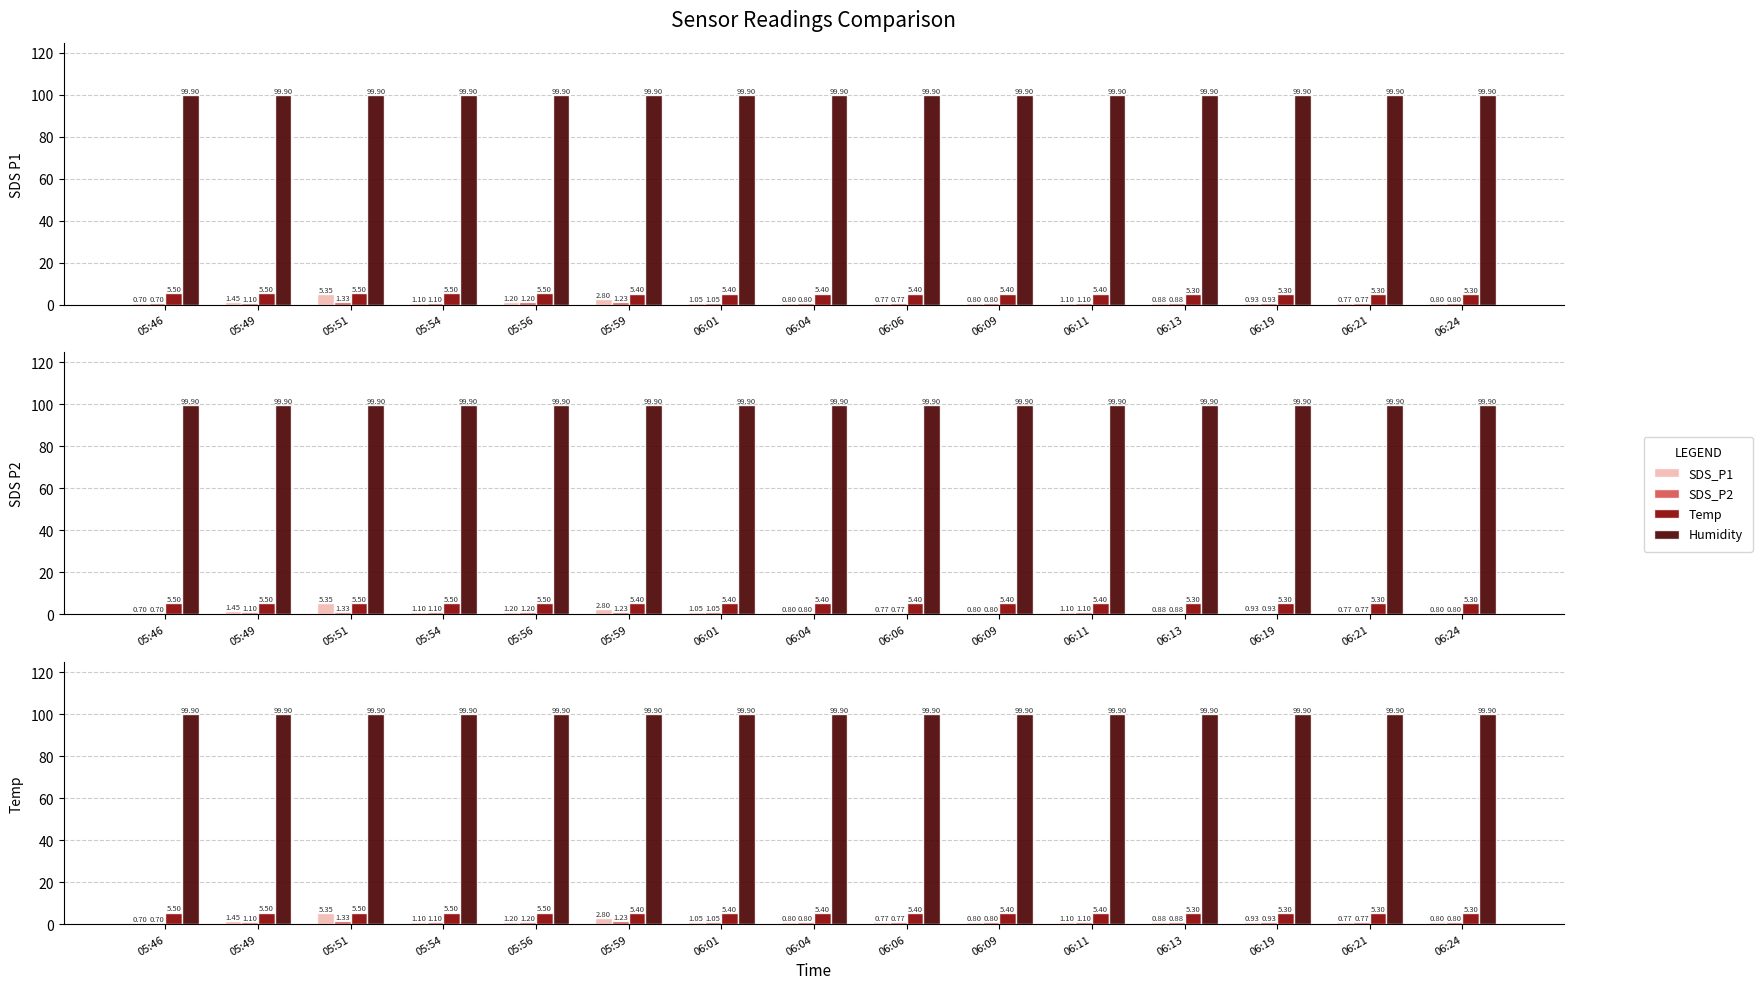

Which has a higher value, 06:24 or 05:54?

05:54